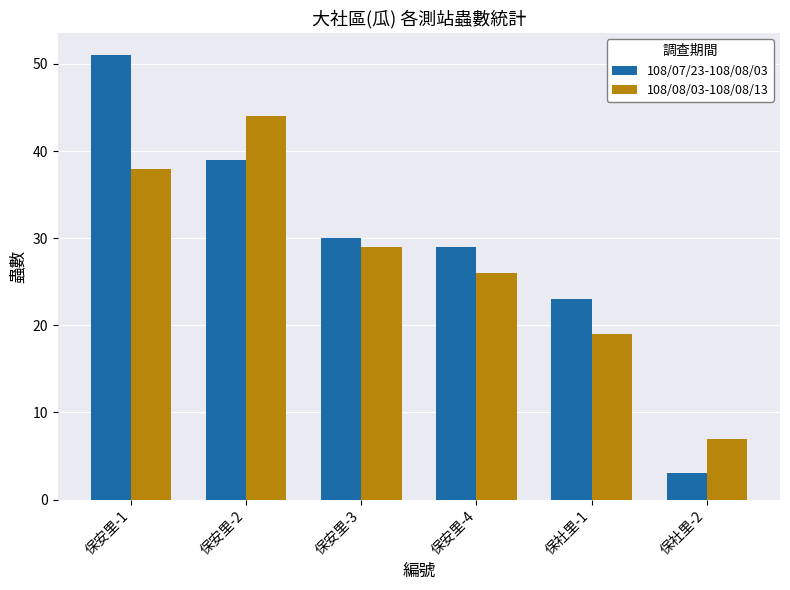

The 108/07/23-108/08/03 series shows 15 at 保安里-4. True or false?

False